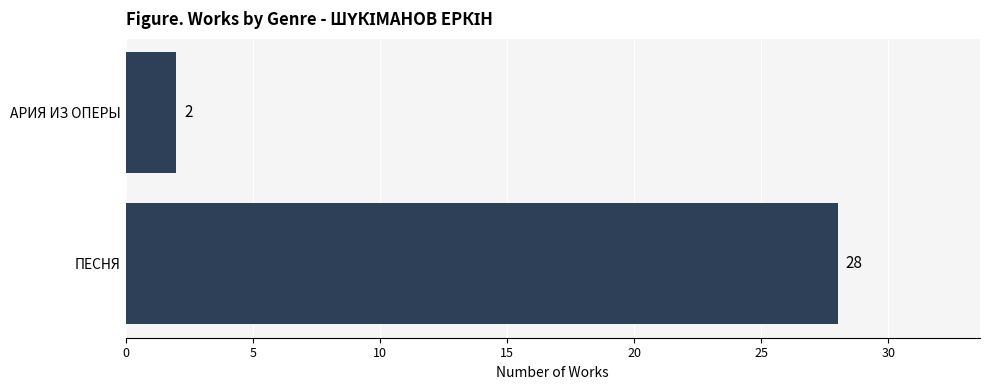

List the labels in order of value, largest first.

ПЕСНЯ, АРИЯ ИЗ ОПЕРЫ